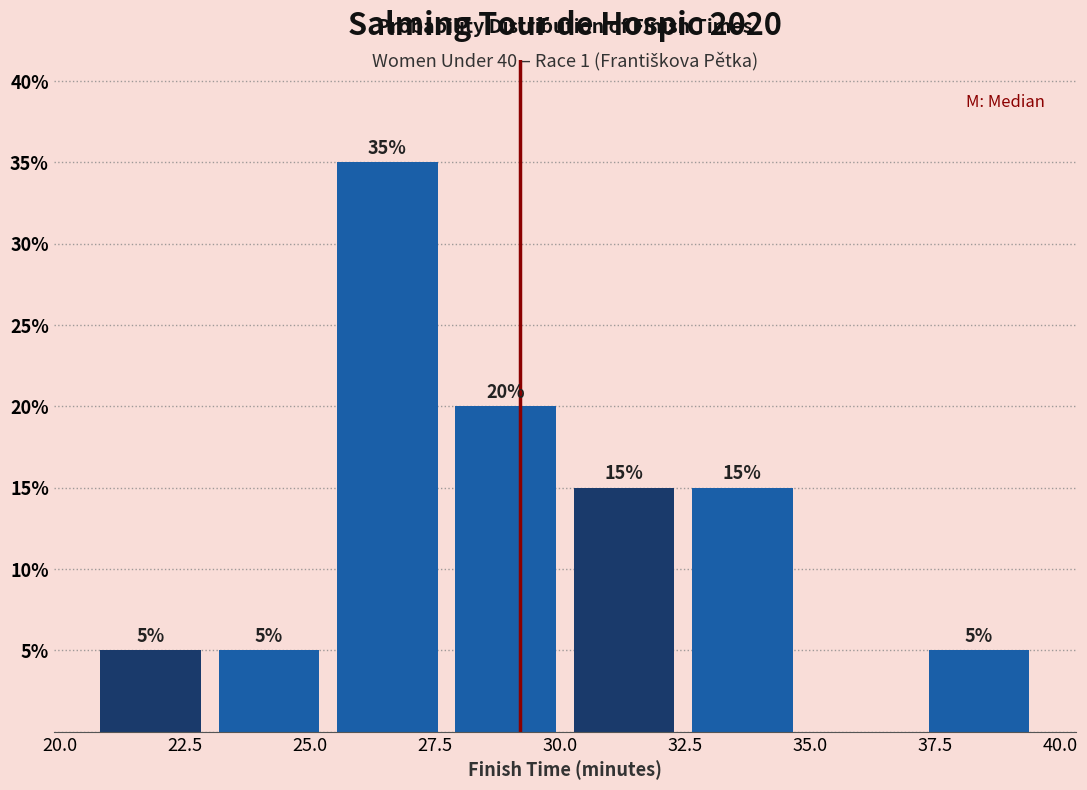

Which range on the x-axis has the tallest bar?

25.5 to 27.5